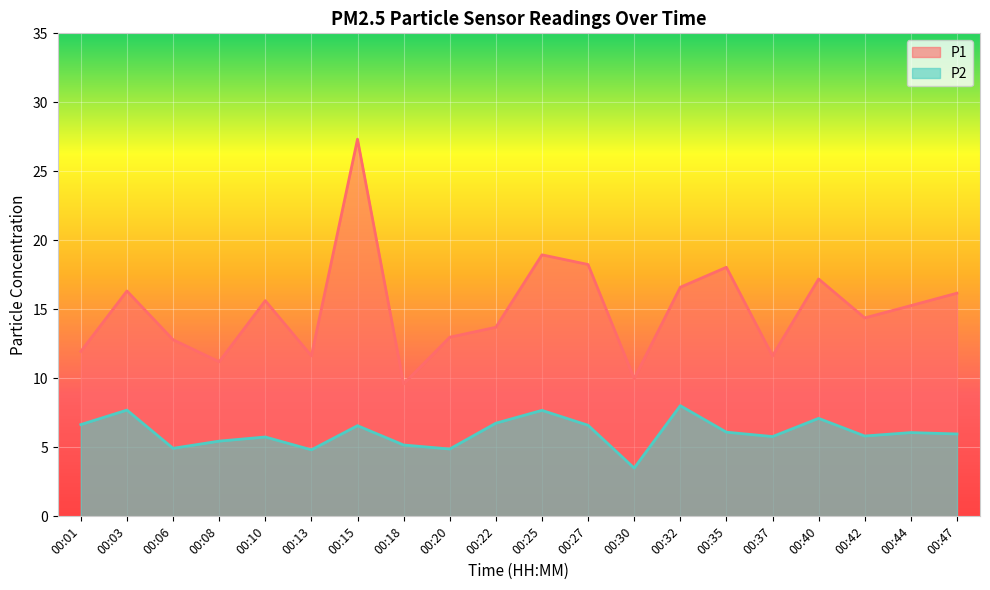

True or false: P2 and P1 intersect in this chart.

False